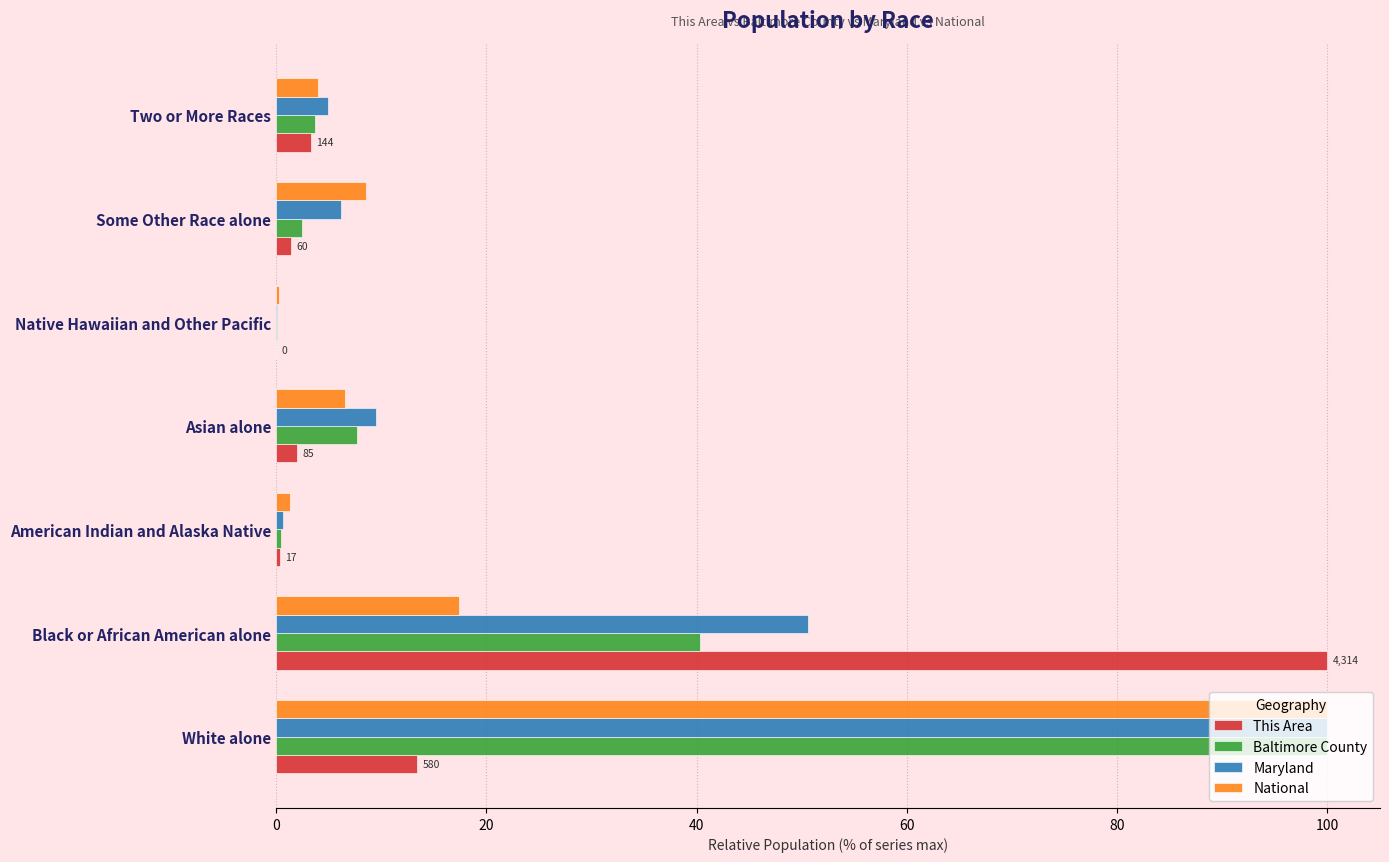

What is the sum of all National values?

138.1